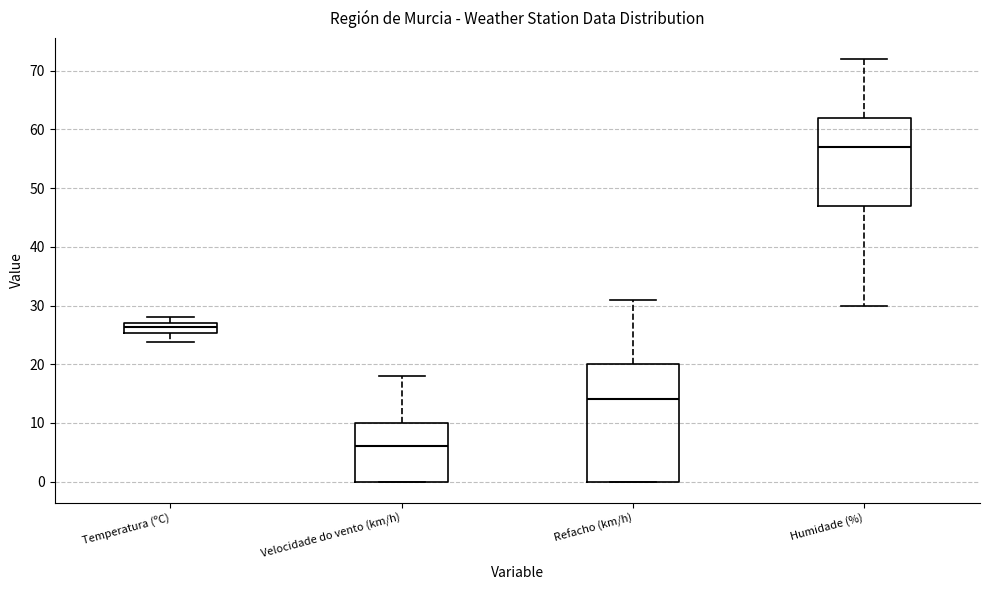

Reading left to right, read every box against the y-axis: the position of its median line, the range the box covers, and the ends of its whiskers. The values are not printed on the chart, so give them approximately, as read against the axis.

Temperatura (ºC): median 26, box 25 to 27, whiskers 24 to 28
Velocidade do vento (km/h): median 6, box 0 to 10, whiskers 0 to 18
Refacho (km/h): median 14, box 0 to 20, whiskers 0 to 31
Humidade (%): median 57, box 47 to 62, whiskers 30 to 72